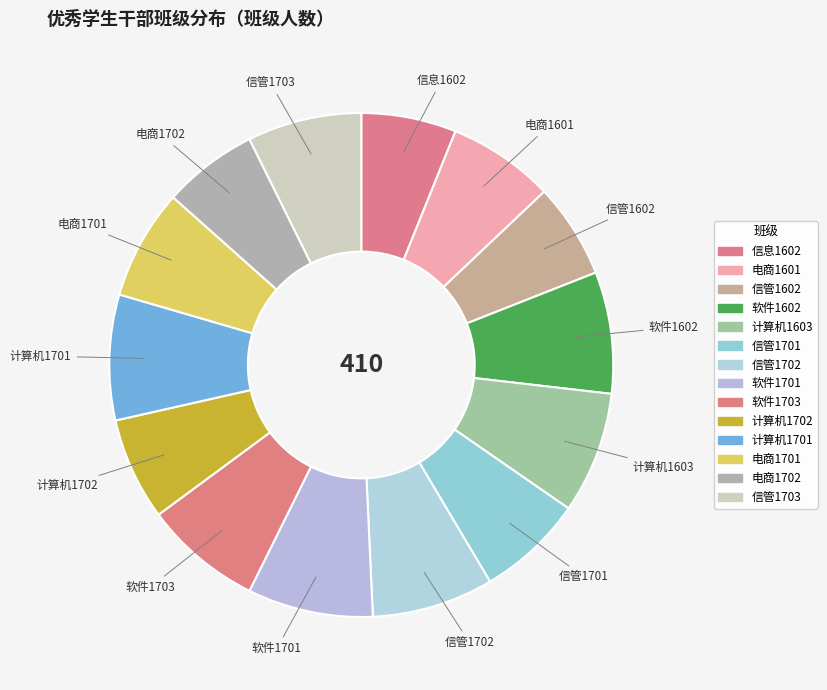

What is the largest slice in the pie chart?

软件1701